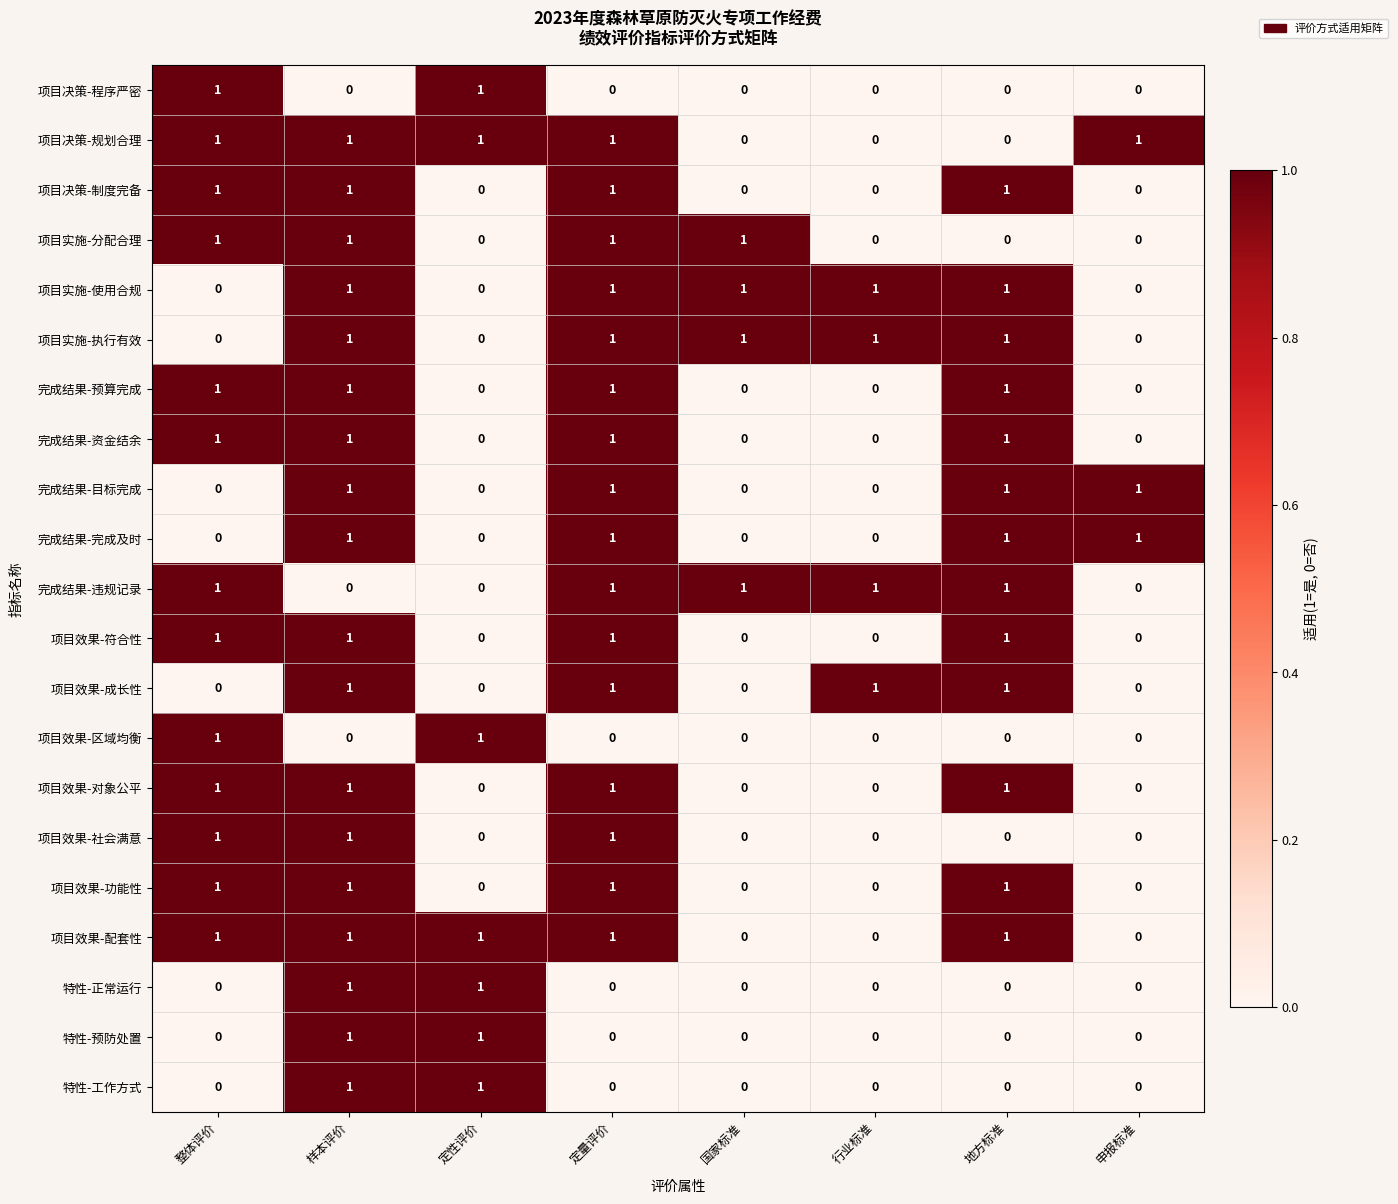

The value of 完成结果-完成及时 at 申报标准 is 1. True or false?

True